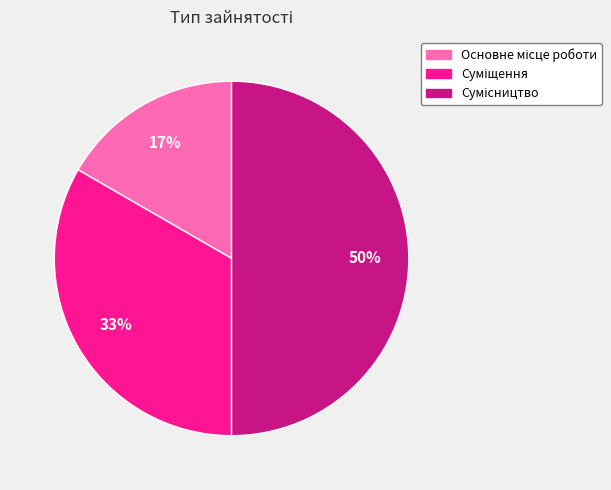

To the nearest percent, what is the difference between the largest and smallest slice percentages?

33%